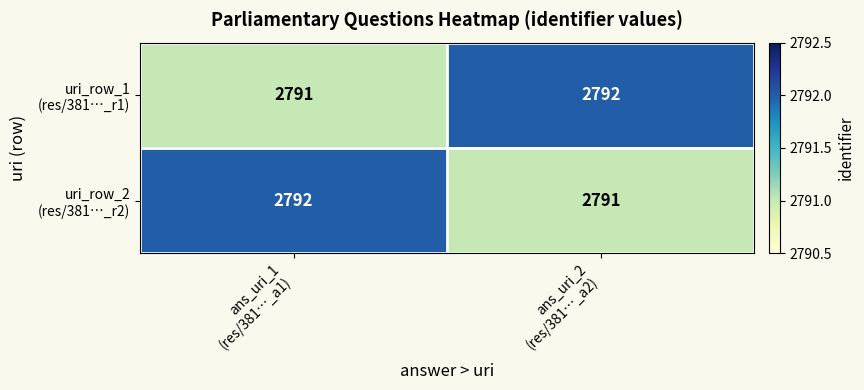

What is the minimum value shown in the chart?

2791